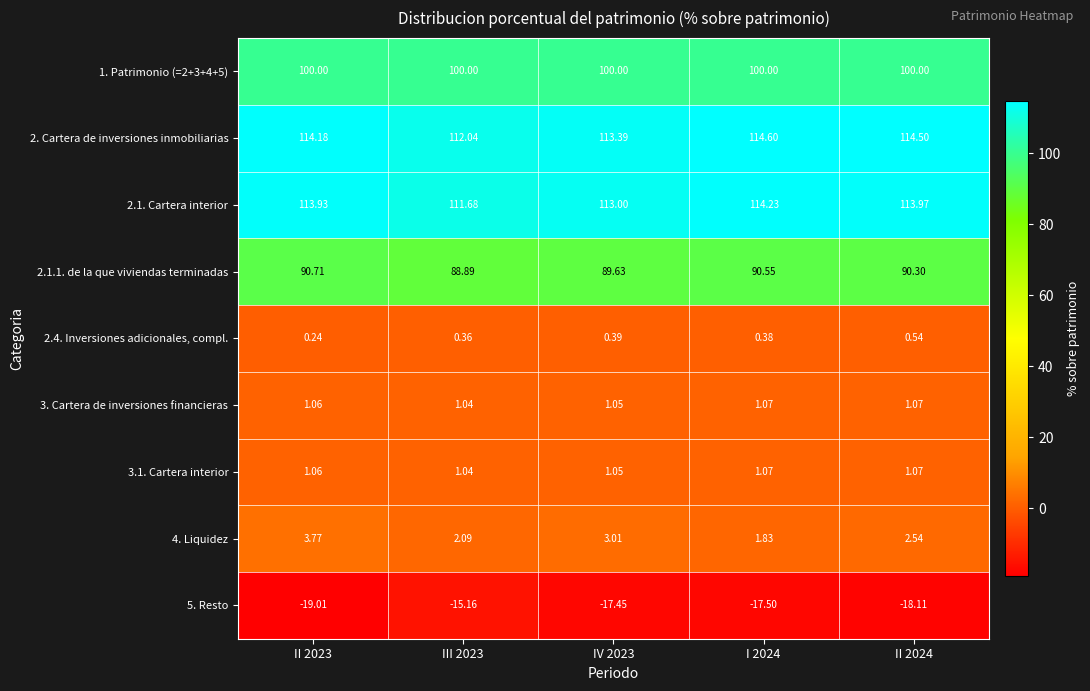

Count the number of data series in this chart.

9